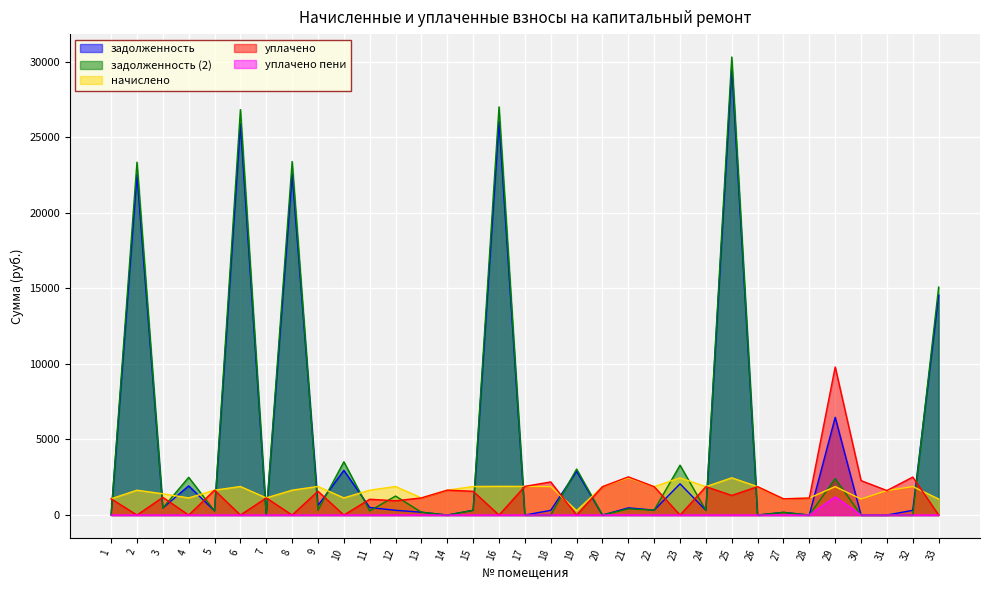

What is the value of the задолженность (2) point at the 11th from the left?

274.5